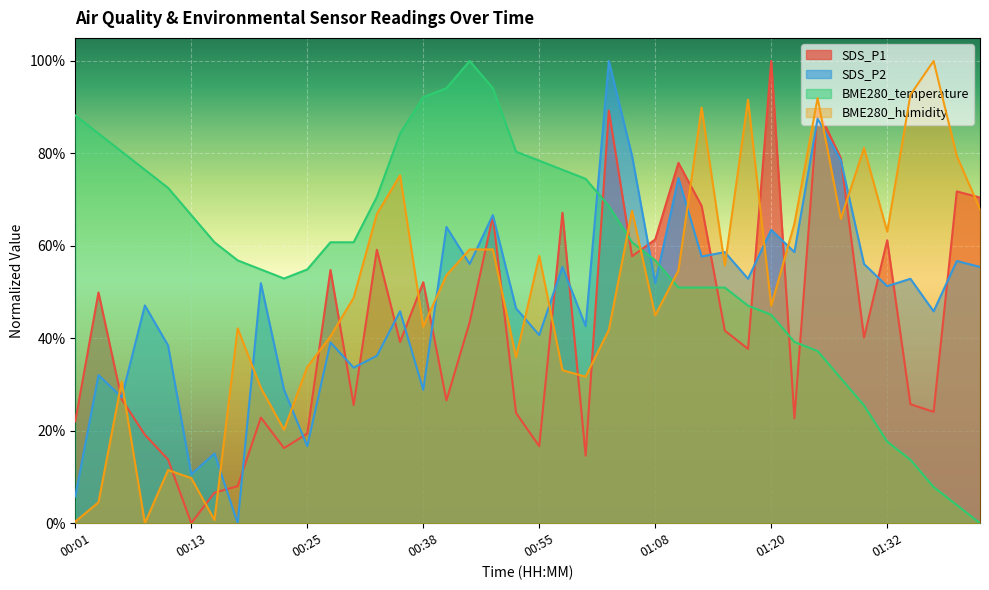

What is the label of the 24th point from the right?

00:40